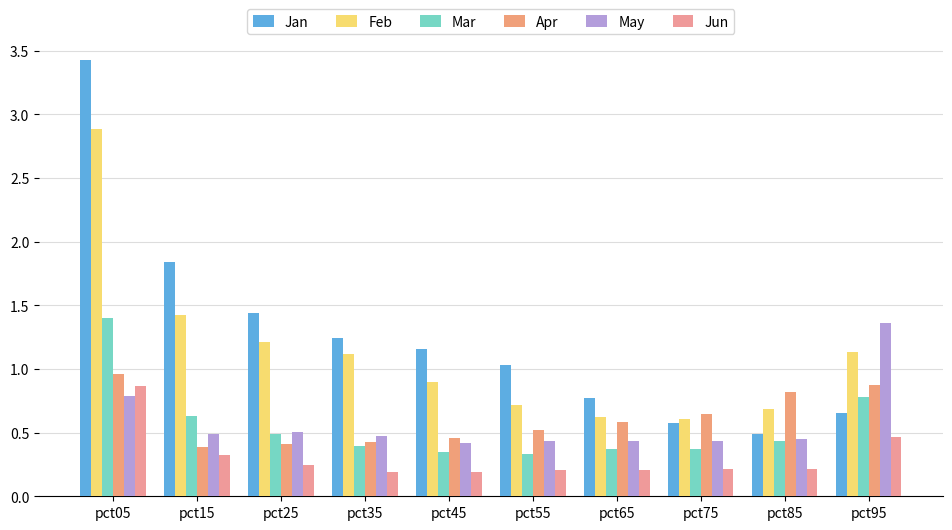

Count the number of categories in the chart.

10